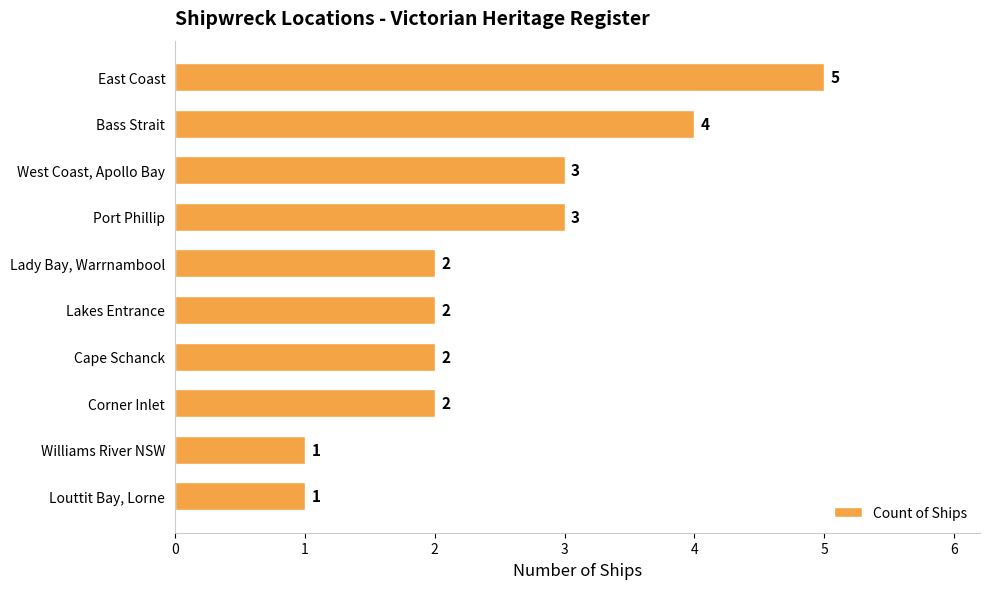

What is the difference between the second highest and minimum values?

3